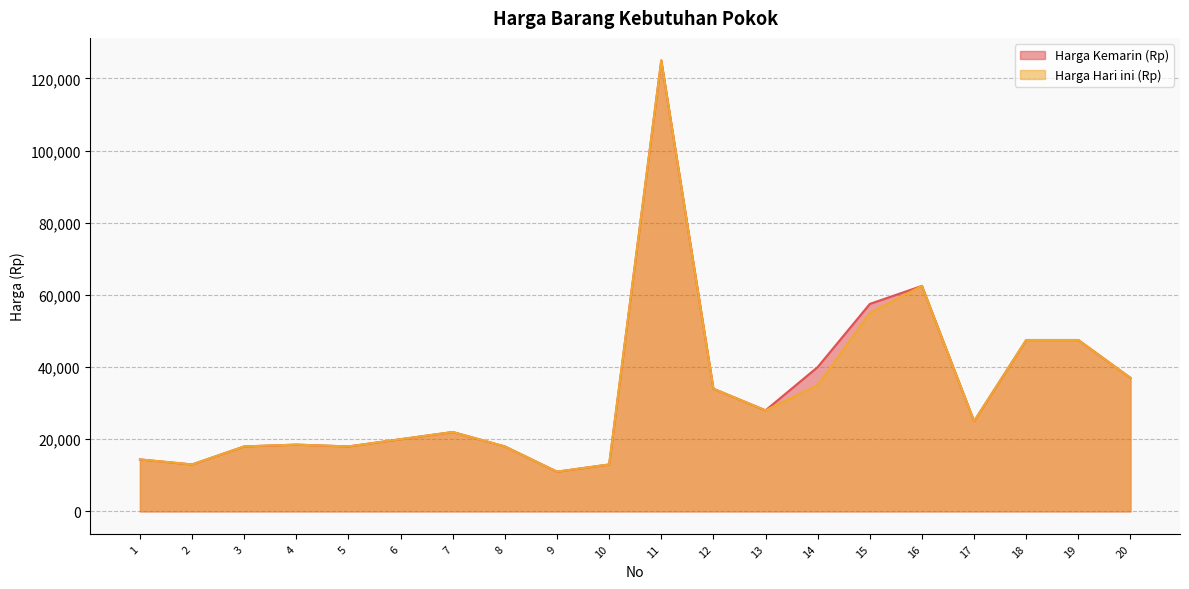

Reading left to right, what are all the values shown in this chart?

Harga Kemarin (Rp): 1=14400	2=13000	3=18000	4=18500	5=18000	6=20000	7=22000	8=18000	9=11000	10=13000	11=125000	12=34000	13=28000	14=40000	15=57500	16=62500	17=25000	18=47500	19=47500	20=37000
Harga Hari ini (Rp): 1=14400	2=13000	3=18000	4=18500	5=18000	6=20000	7=22000	8=18000	9=11000	10=13000	11=125000	12=34000	13=28000	14=35000	15=55000	16=62500	17=25000	18=47500	19=47500	20=37000